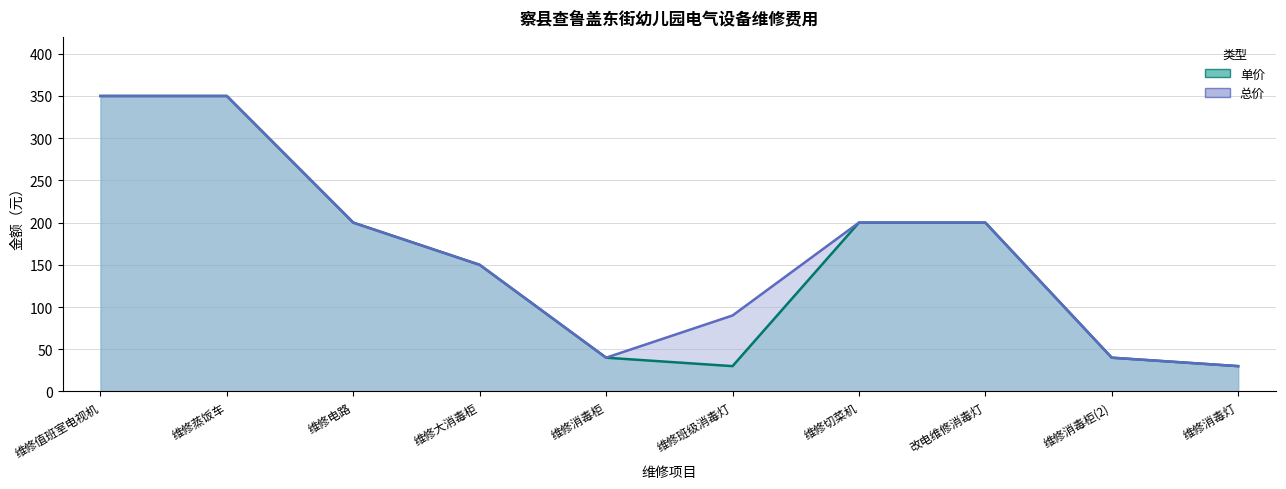

Does the chart display data point markers on the line(s)?

No